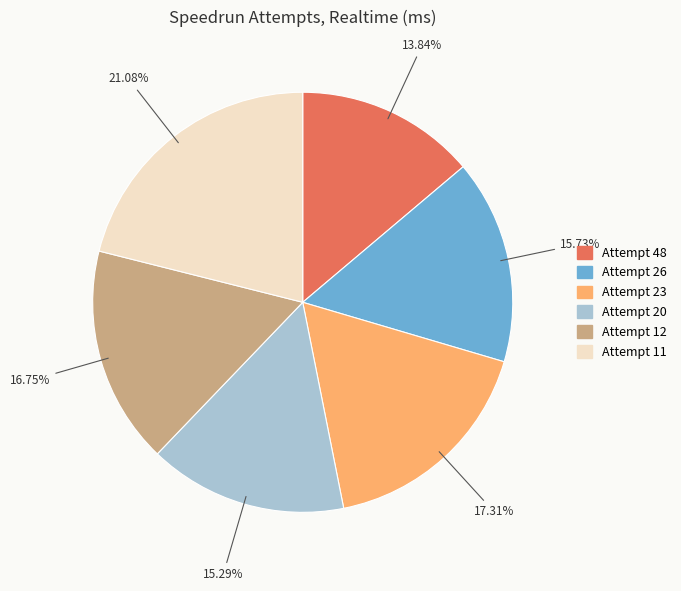

To the nearest percent, what is the average slice percentage?

17%